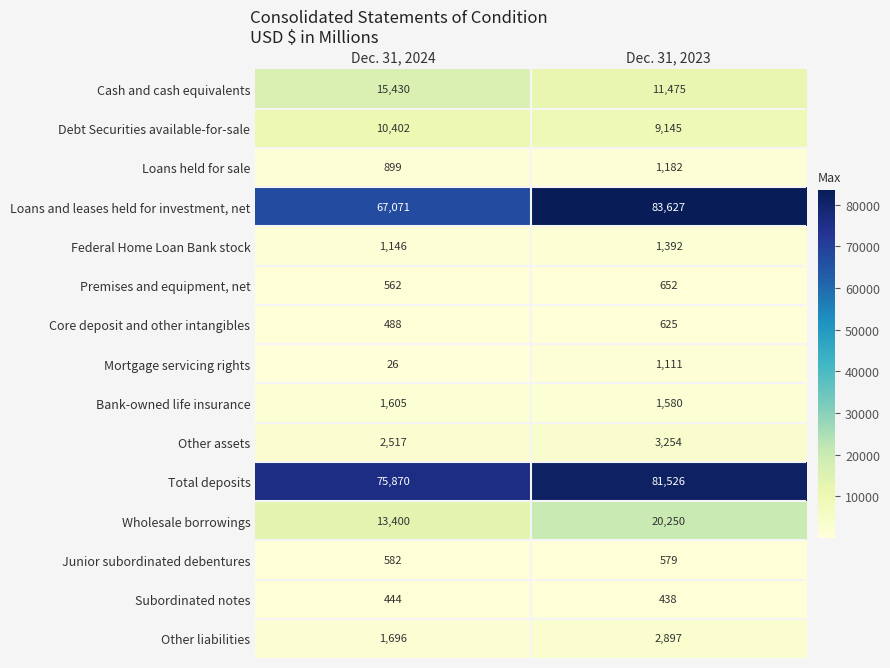

At Dec. 31, 2023, list the series in order from smallest to largest.

Subordinated notes, Junior subordinated debentures, Core deposit and other intangibles, Premises and equipment, net, Mortgage servicing rights, Loans held for sale, Federal Home Loan Bank stock, Bank-owned life insurance, Other liabilities, Other assets, Debt Securities available-for-sale, Cash and cash equivalents, Wholesale borrowings, Total deposits, Loans and leases held for investment, net